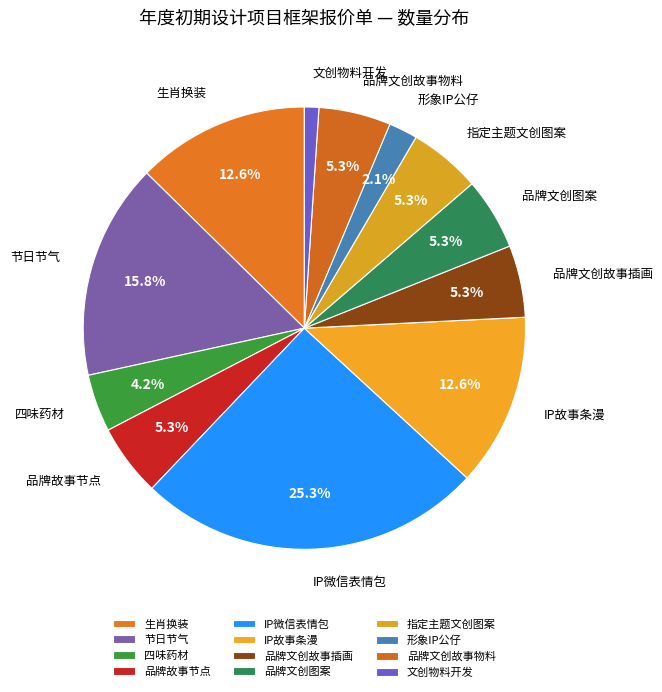

Is the sum of 节日节气 and 品牌文创图案 greater than half?

No